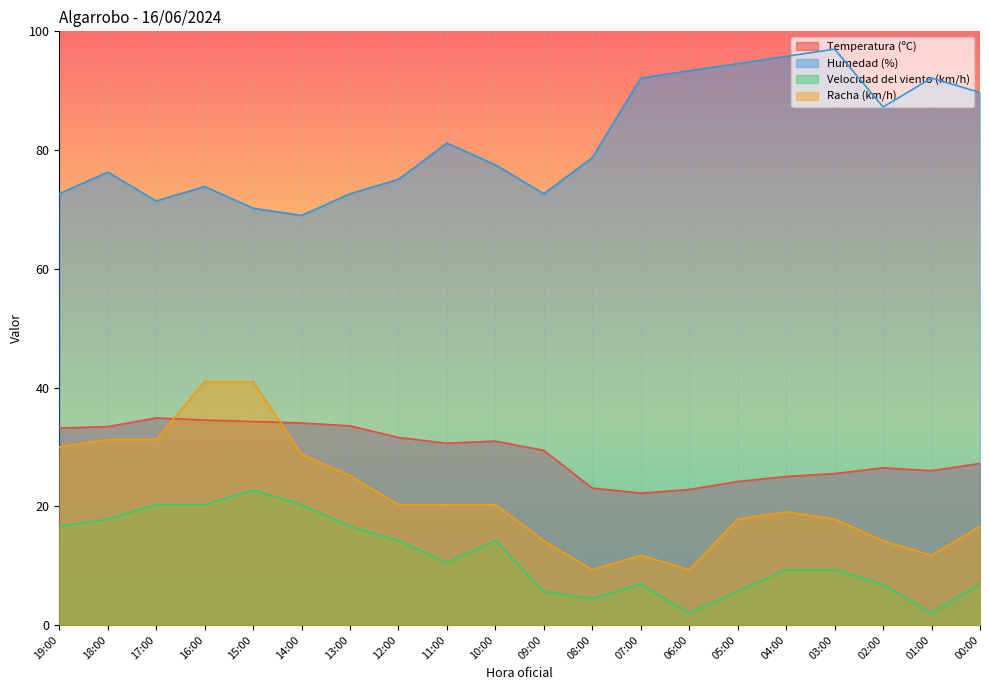

What is the difference between the second highest and second lowest values in the Humedad (%) series?

25.6